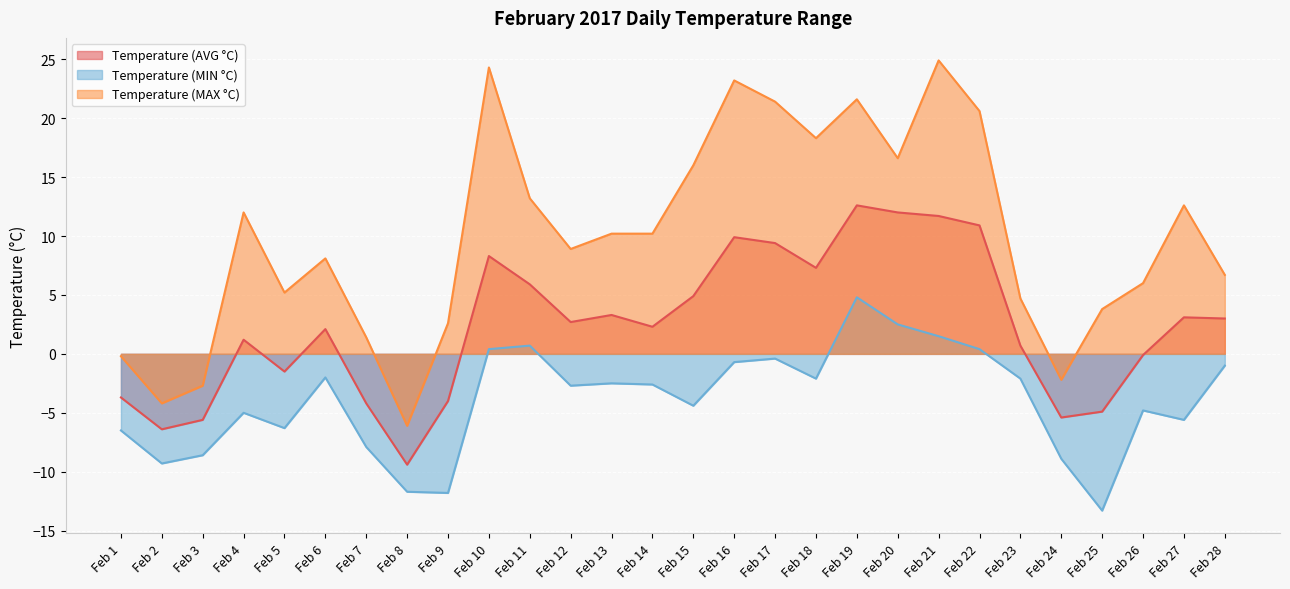

What is the difference between the Temperature (MAX °C) values at Feb 25 and Feb 18?

14.5